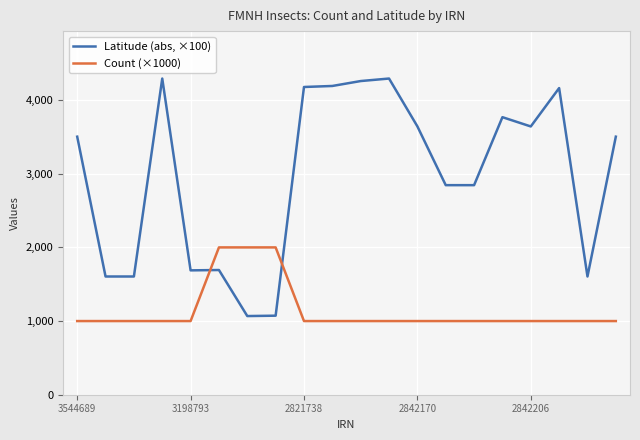

How many intersections are there between Latitude (abs, ×100) and Count (×1000)?

2